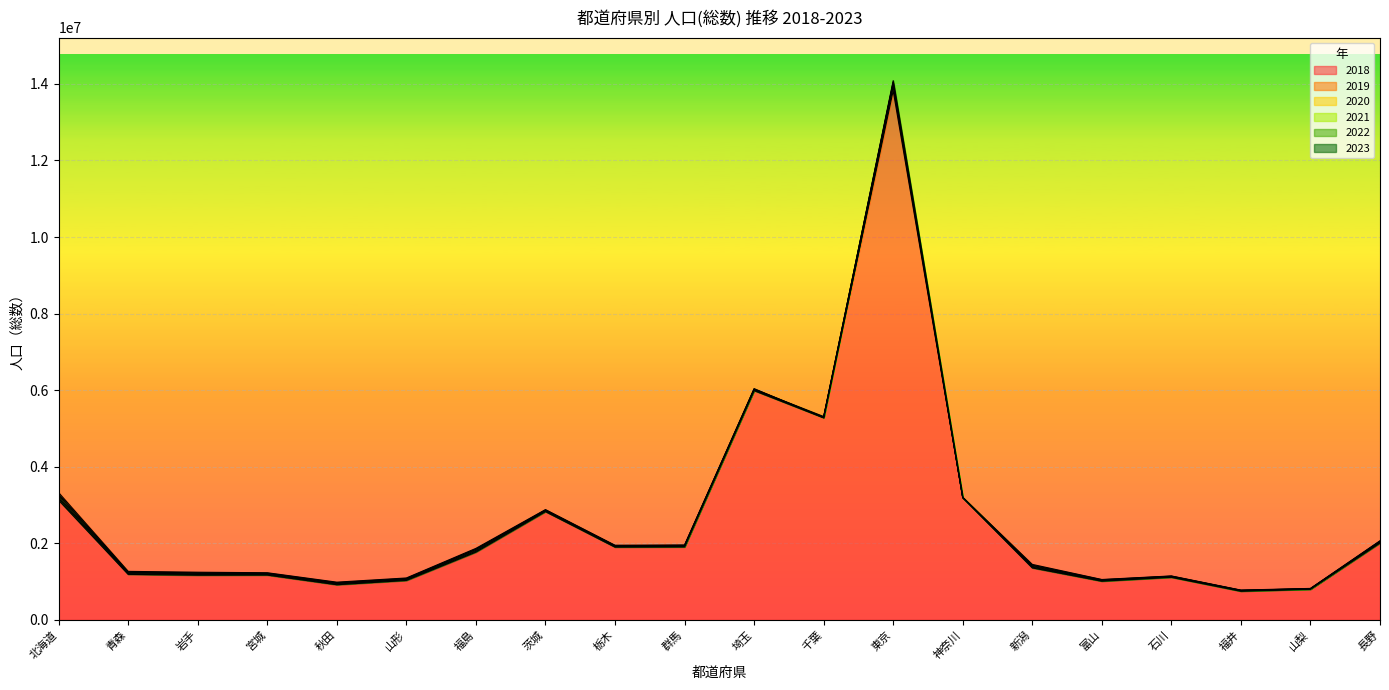

At which category does 人口(総数) 2020 reach its first local valley?

秋田